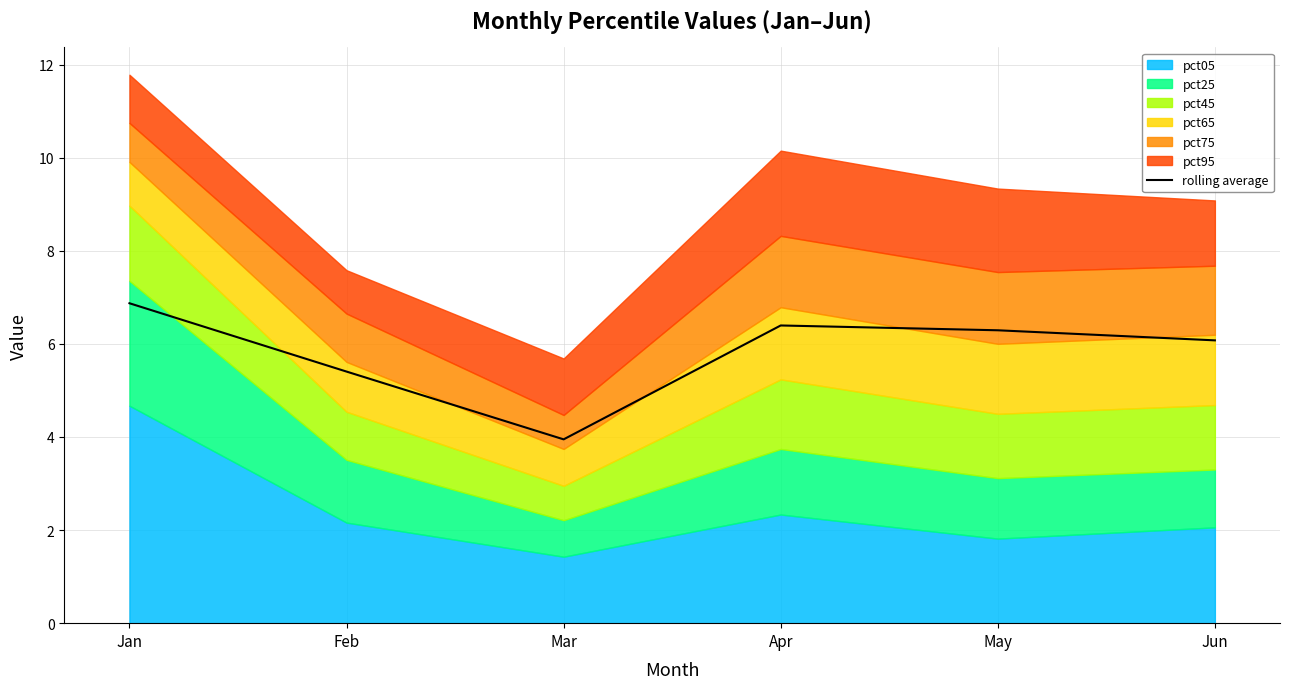

True or false: the data shows 4.1 at Jan.

False